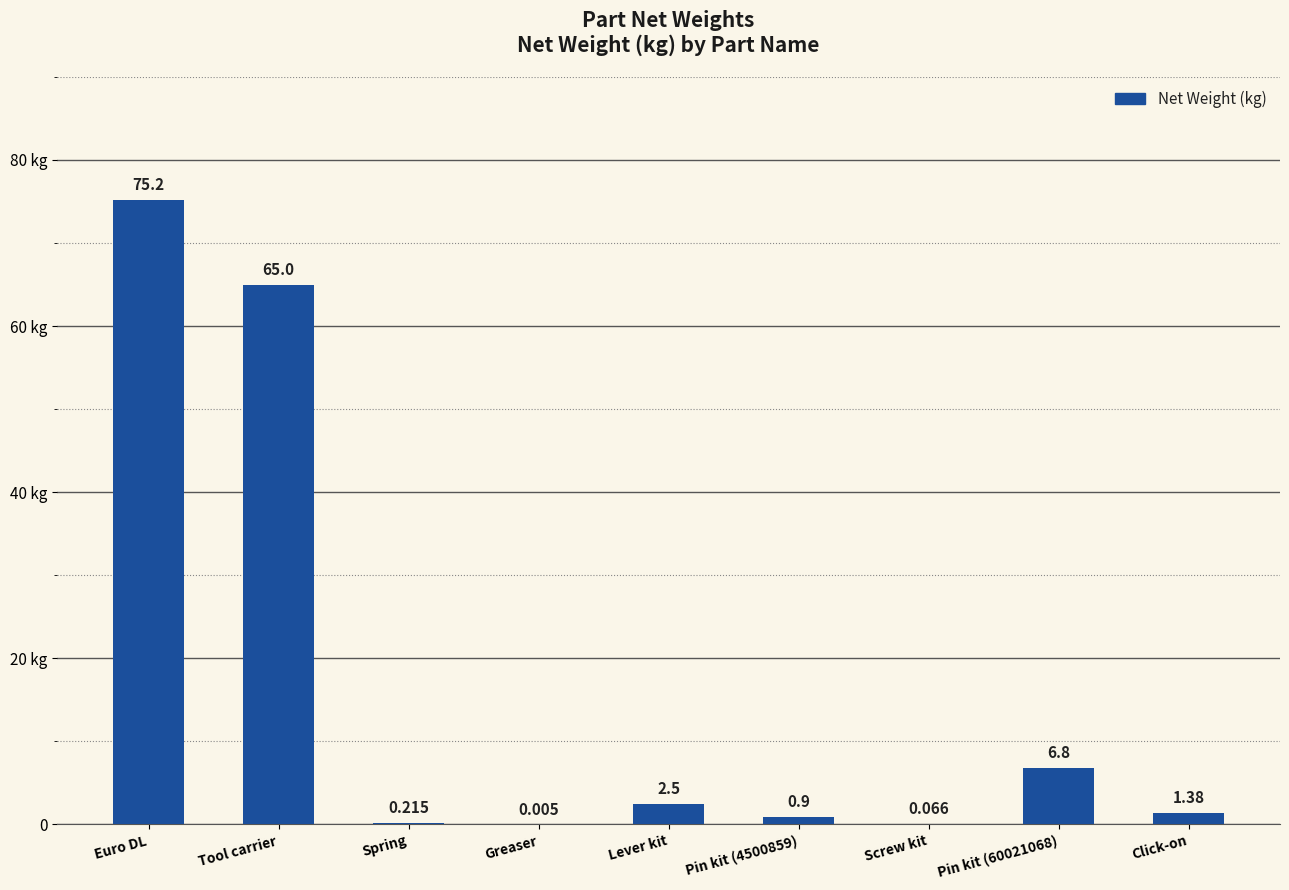

What value does the data have at Click-on?

1.4